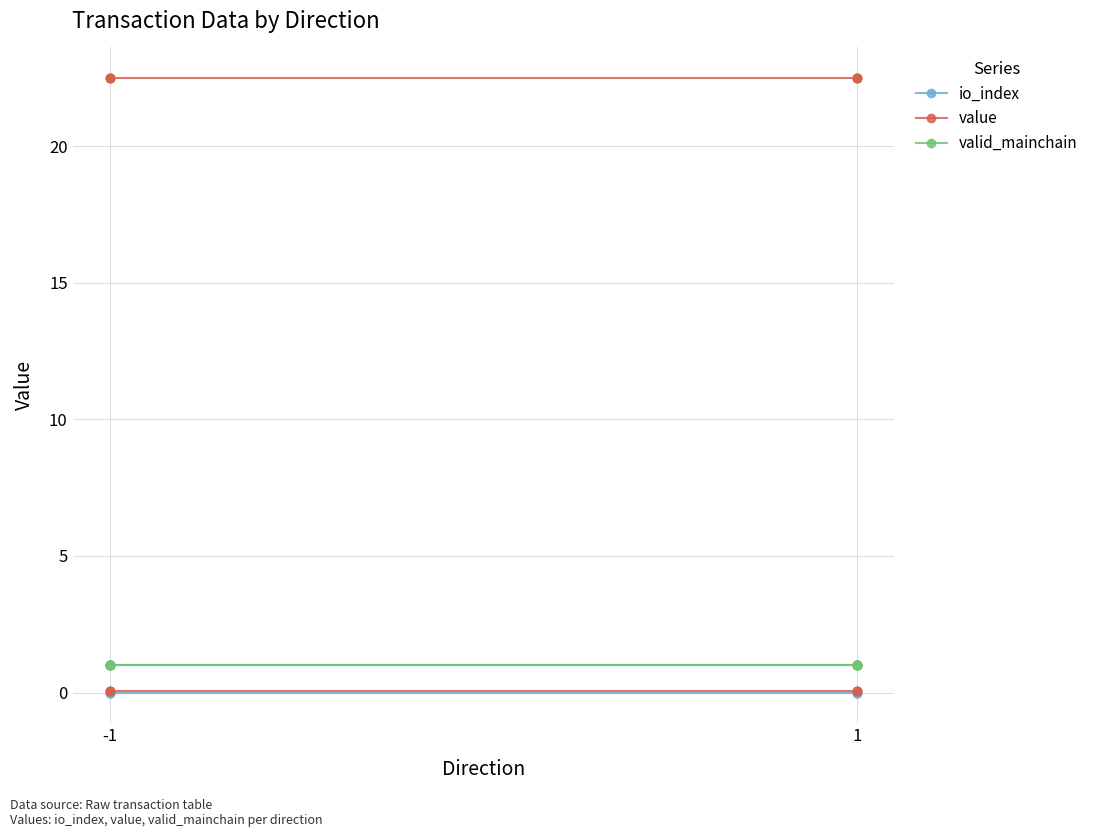

What are all the series names shown in the legend?

io_index, value, valid_mainchain